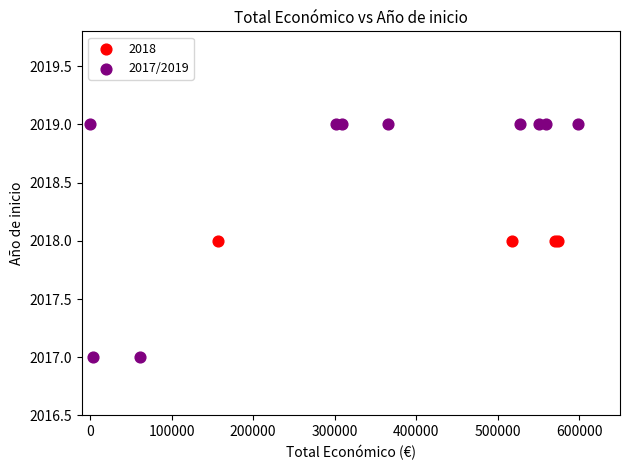

Which series reaches the minimum Y coordinate?

2017/2019